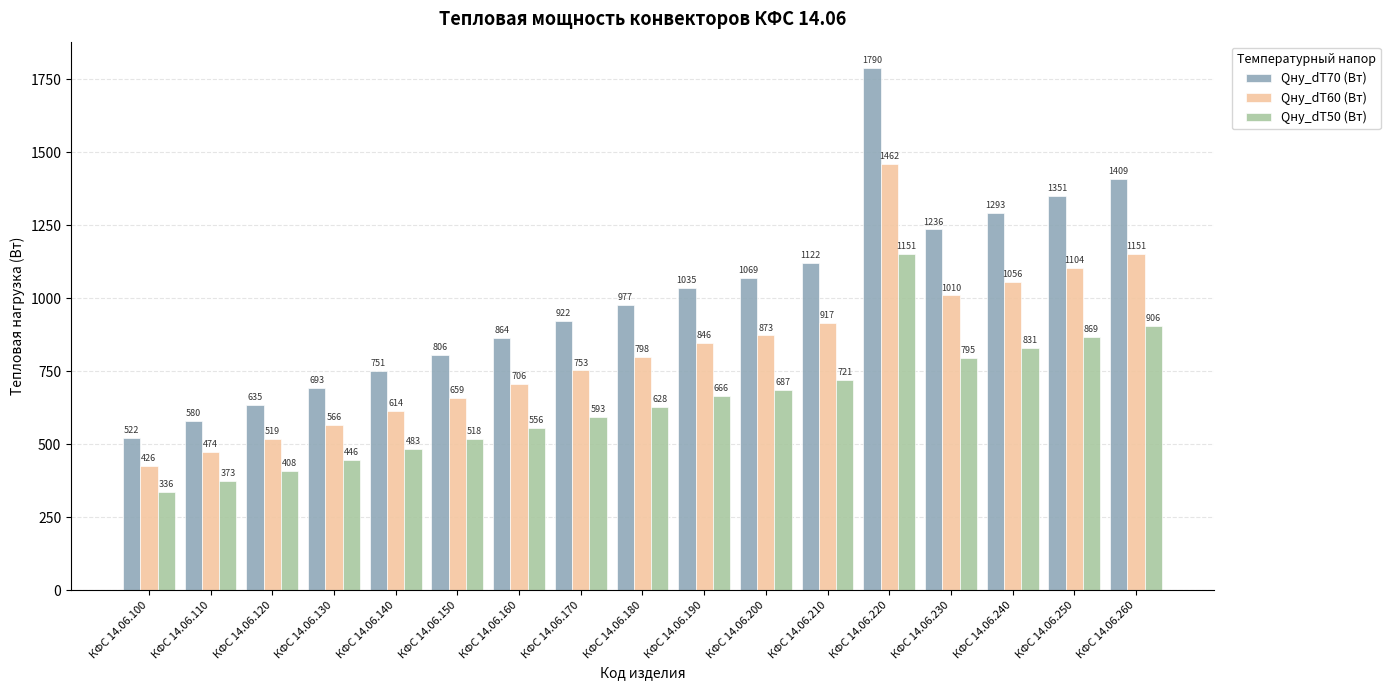

Is the value of Qну_dT50 (Вт) at КФС 14.06.220 greater than the value of Qну_dT70 (Вт) at КФС 14.06.160?

Yes